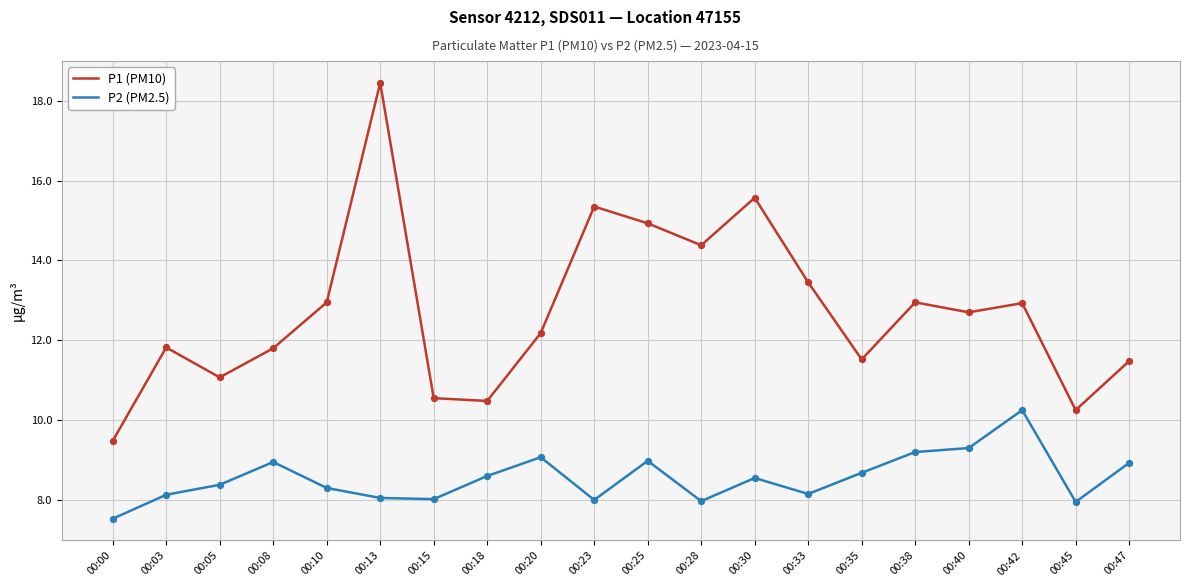

What is the total value across all series at 00:28?

22.4